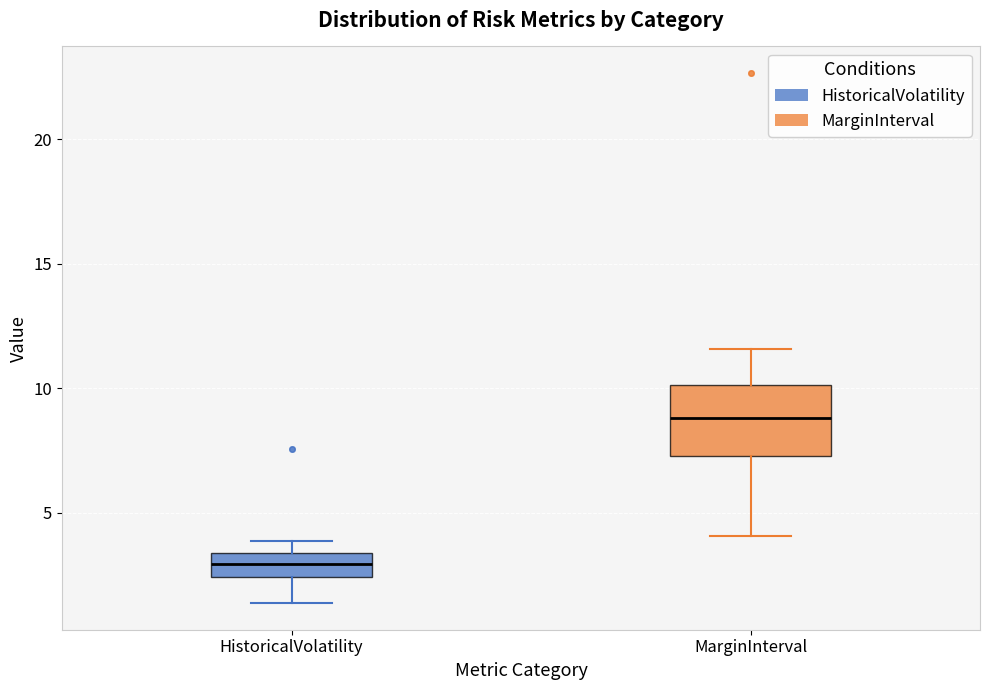

Which box has the lowest median line?

HistoricalVolatility